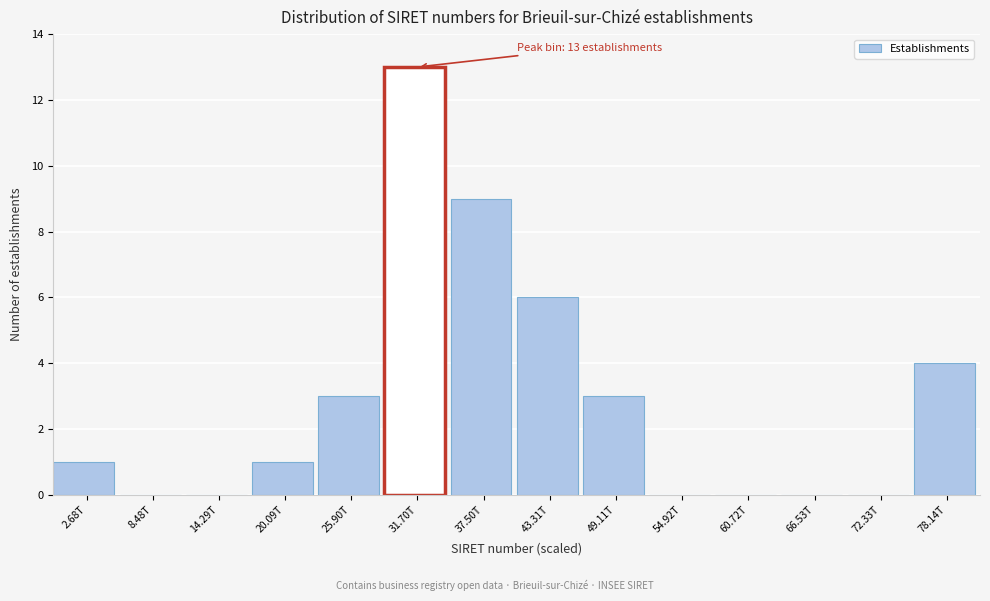

Reading right to left, extract all data points from this chart.

78.14T=4	72.33T=0	66.53T=0	60.72T=0	54.92T=0	49.11T=3	43.31T=6	37.50T=9	31.70T=13	25.90T=3	20.09T=1	14.29T=0	8.48T=0	2.68T=1